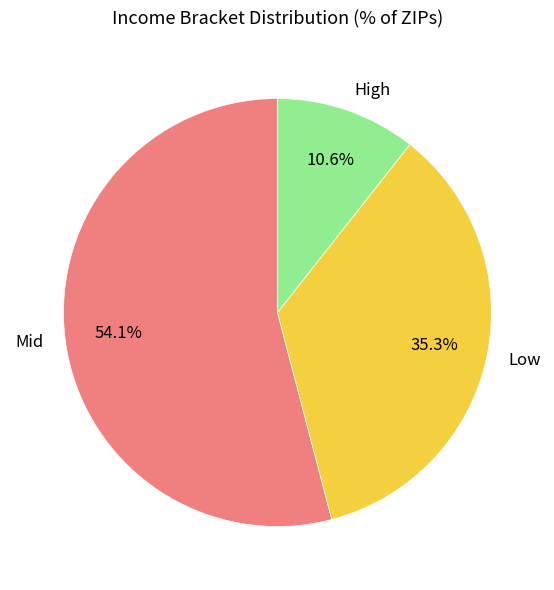

Does Mid account for over 50% of the chart?

Yes